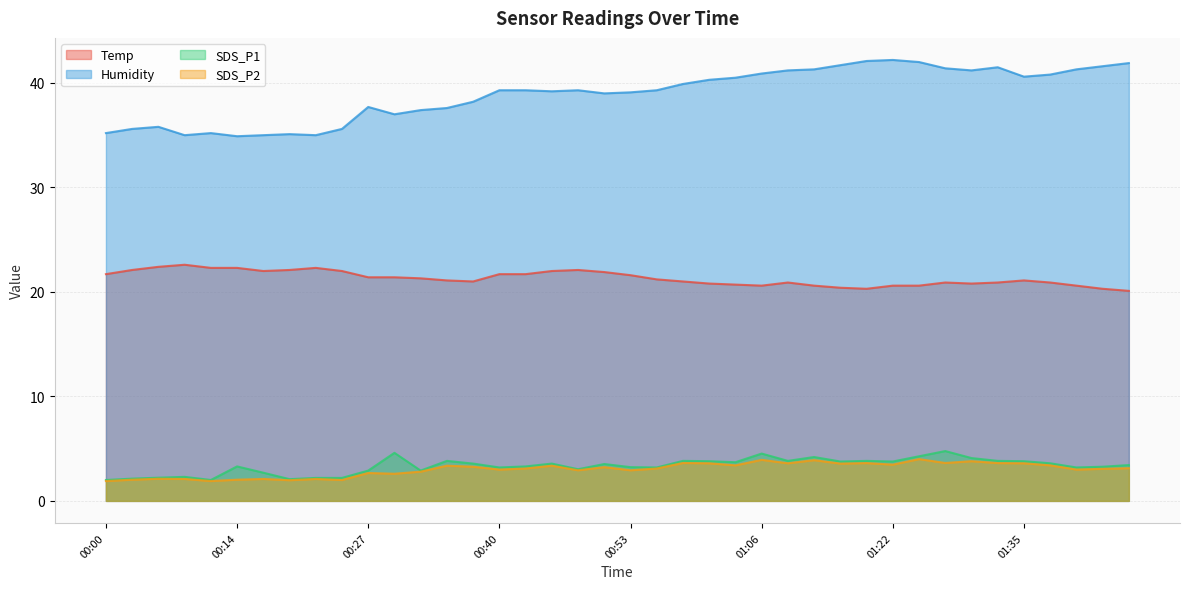

Which series has the widest spread of values?

Humidity